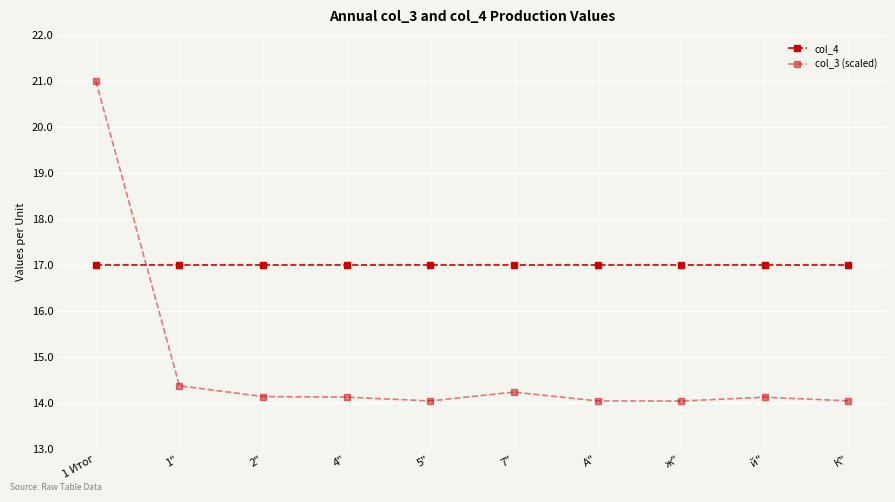

The col_3 (scaled) series shows 18.6 at К". True or false?

False